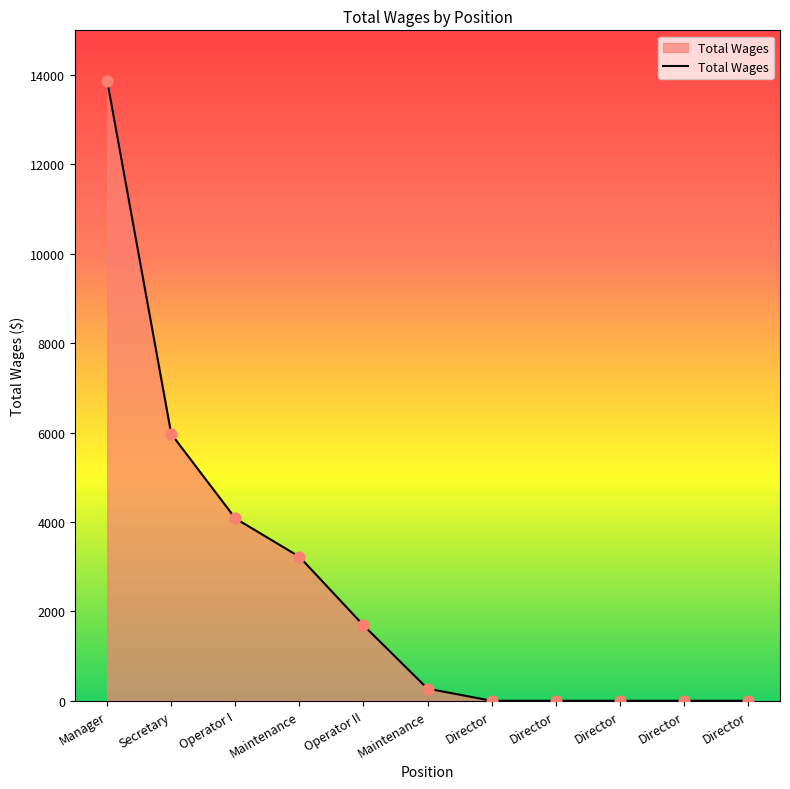

Which has a higher value, Manager or Director?

Manager